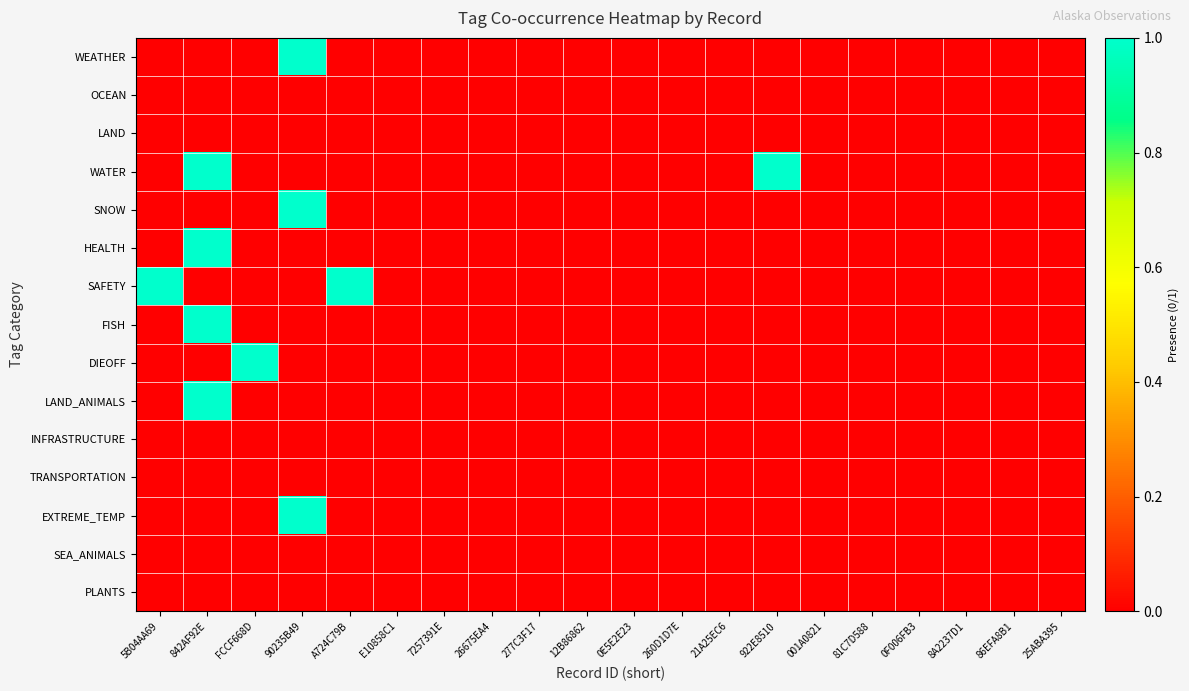

Which has a higher value, 0E5E2E23 or 12B86862?

0E5E2E23